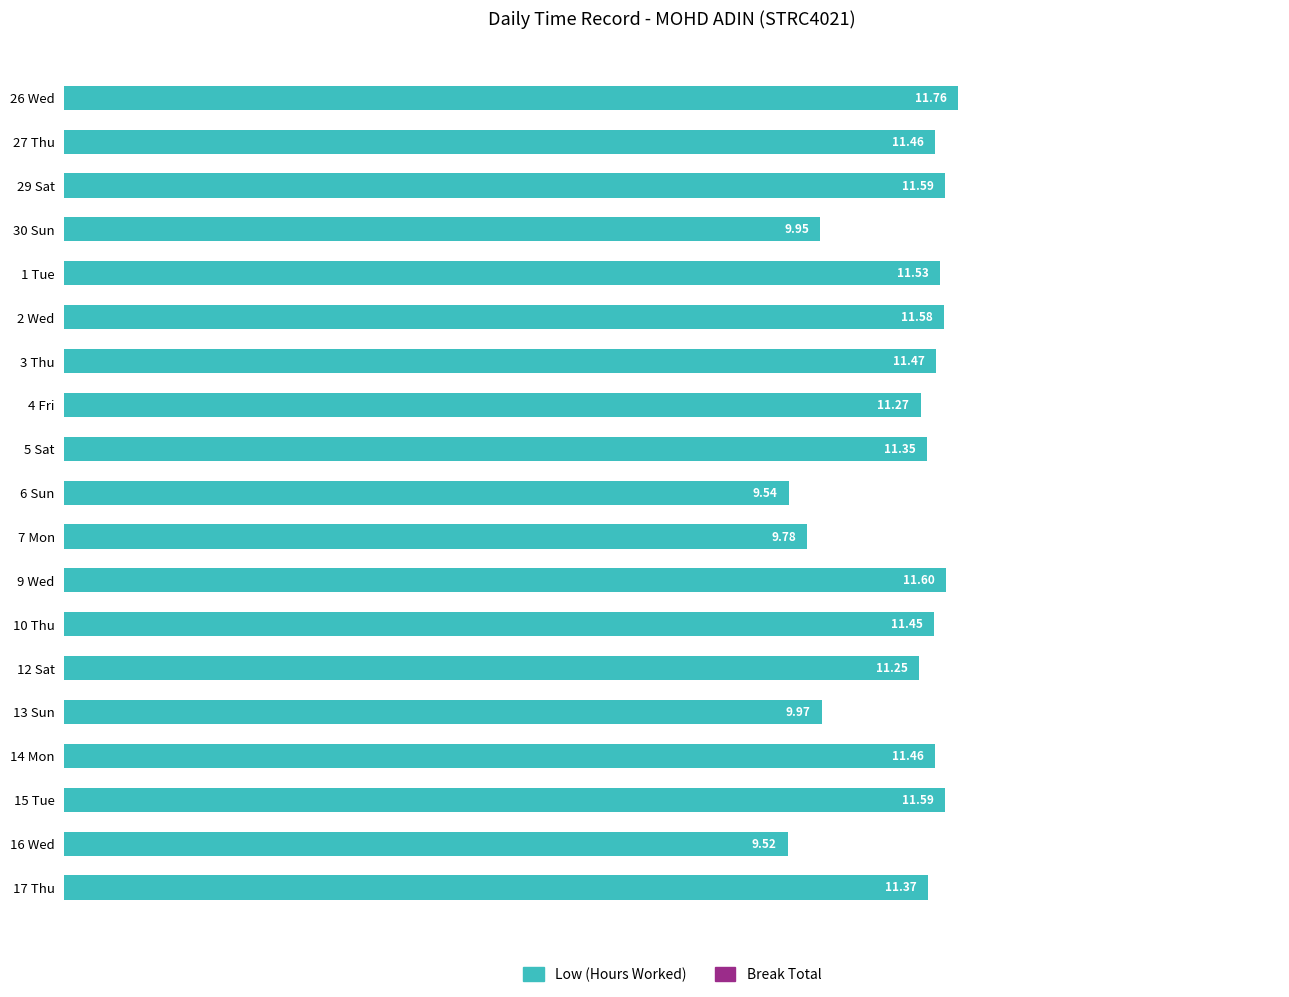

What is the ratio of the value at 29 Sat to the value at 27 Thu?

1.0